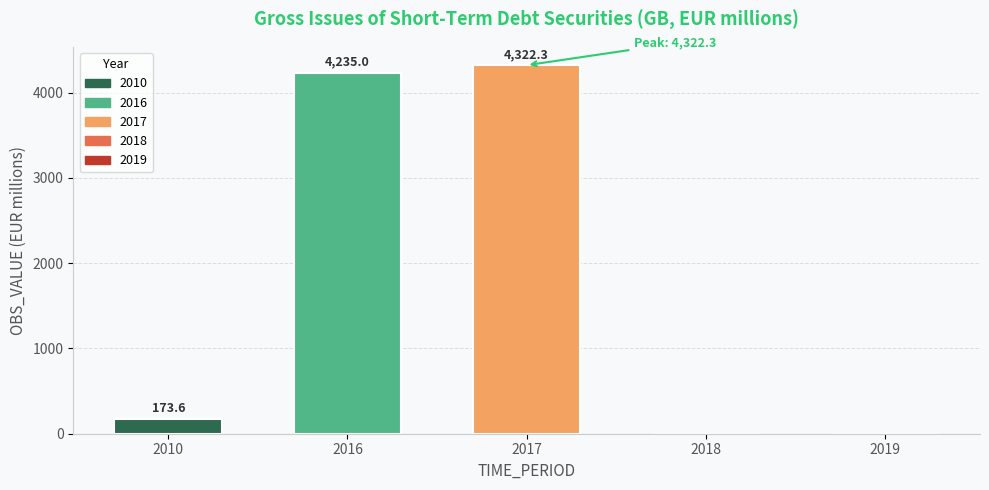

At which label is the value closest to 2161?

2010